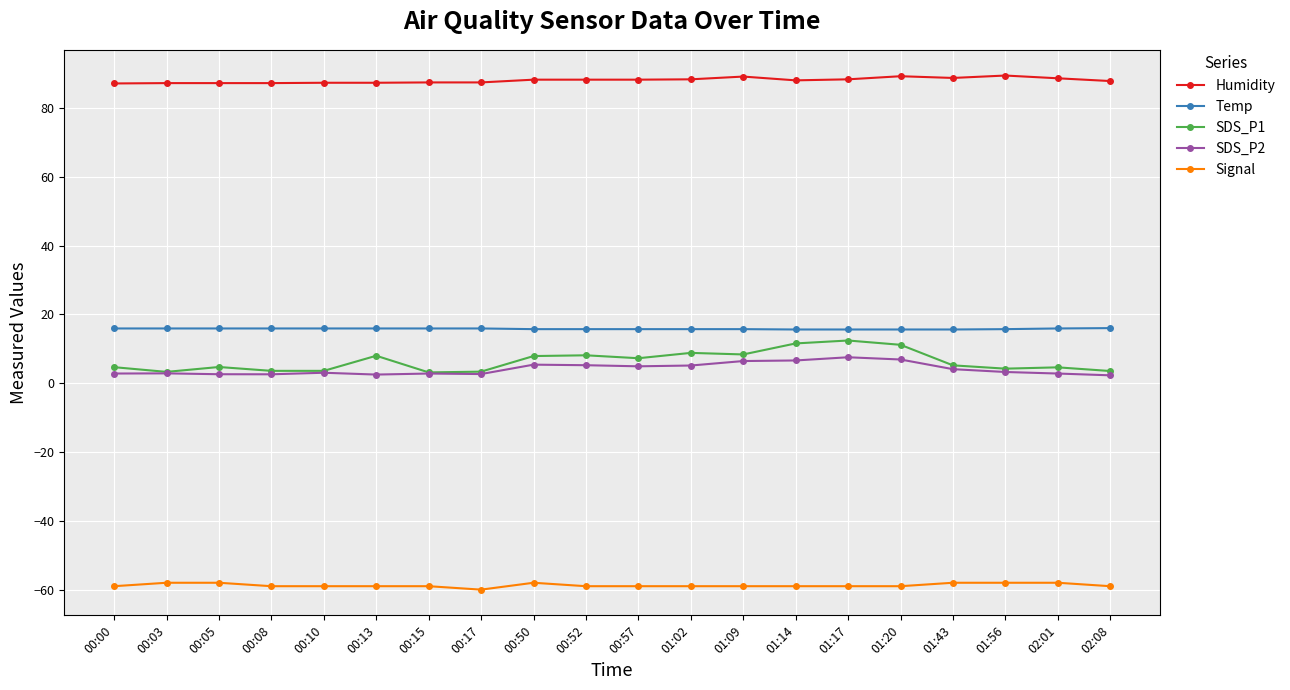

Is the value of Humidity at 00:17 greater than the value of Temp at 00:52?

Yes